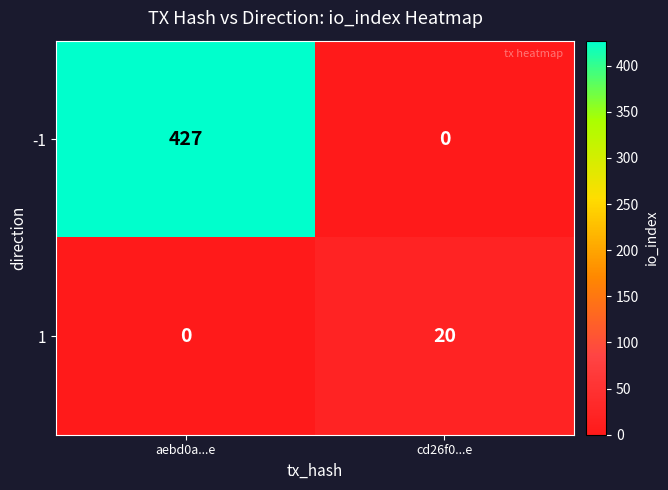

Which series has the largest total across all categories?

-1